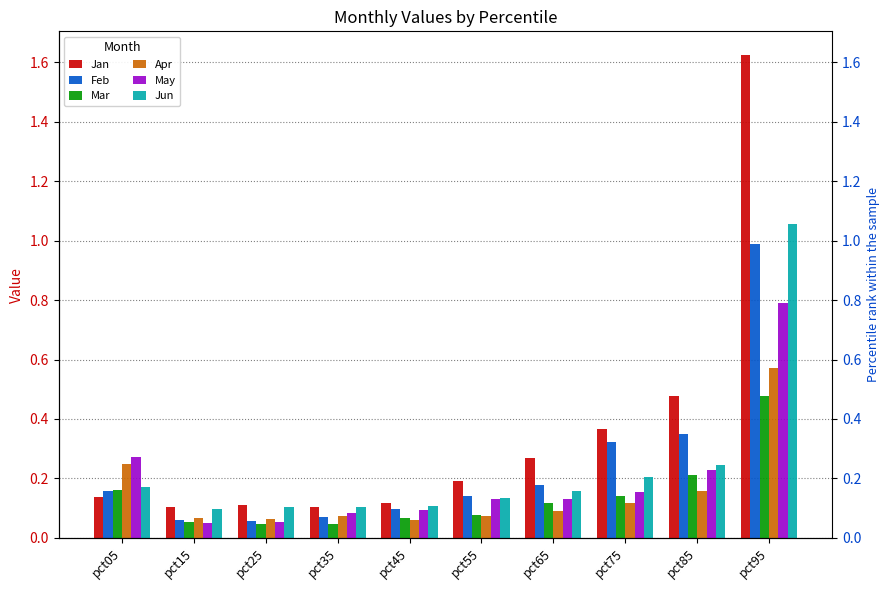

What is the value of the Feb bar at the 3rd from the left?

0.1